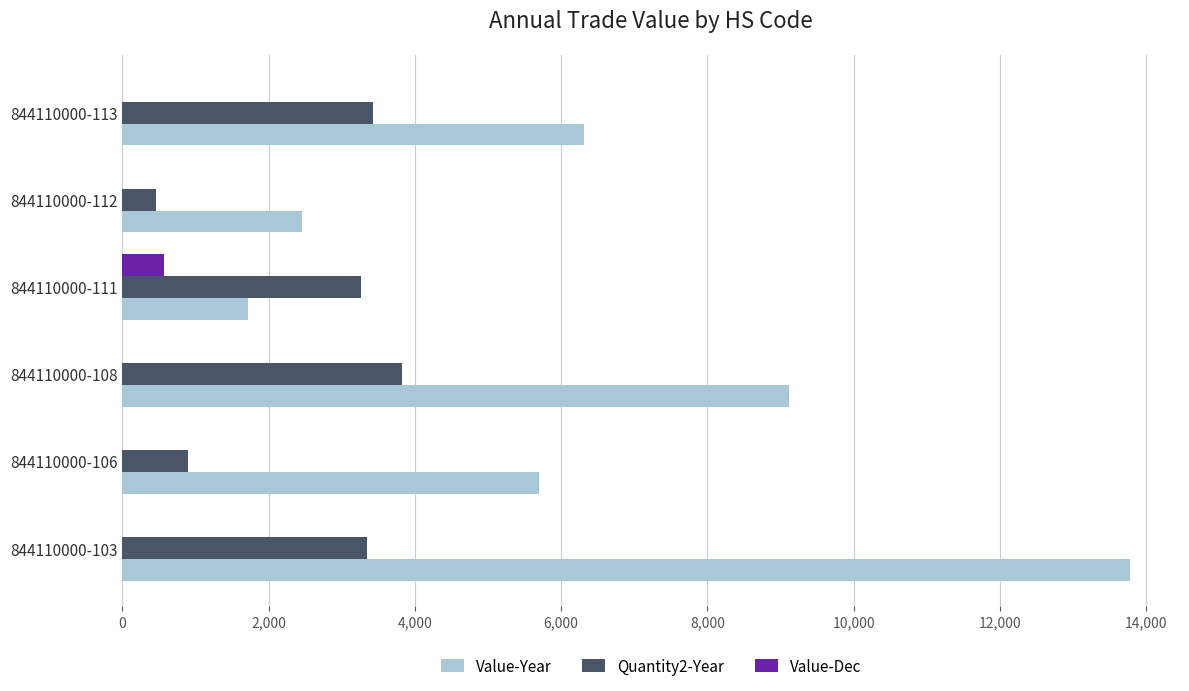

At which category is the sum across all series the highest?

844110000-103